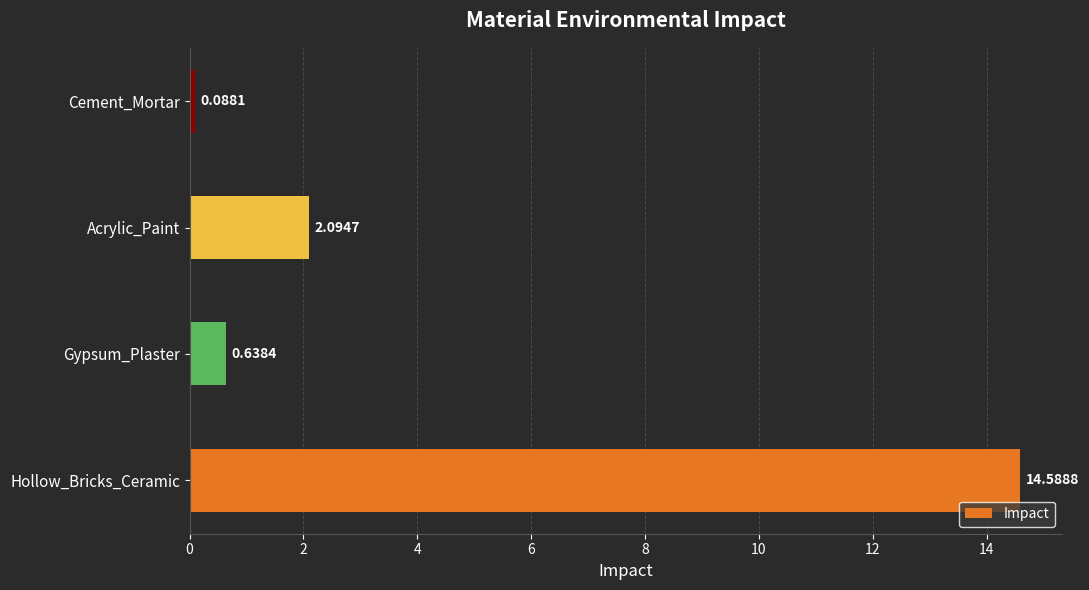

At which label is the value closest to 7?

Acrylic_Paint